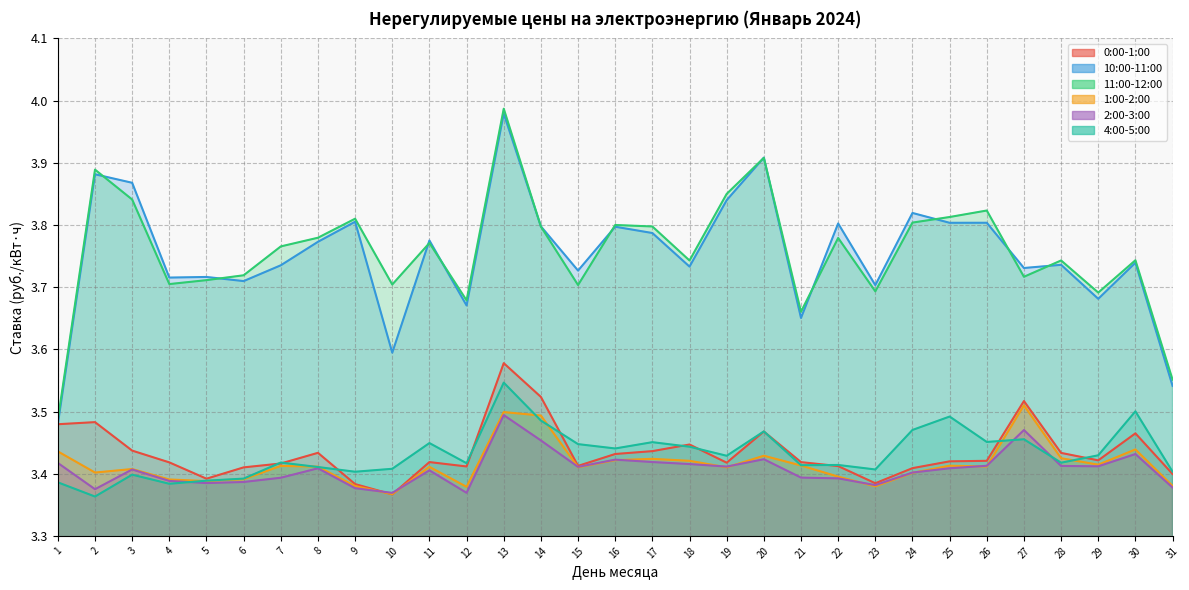

What is the value of the 2:00-3:00 point at the 5th from the left?

3.4